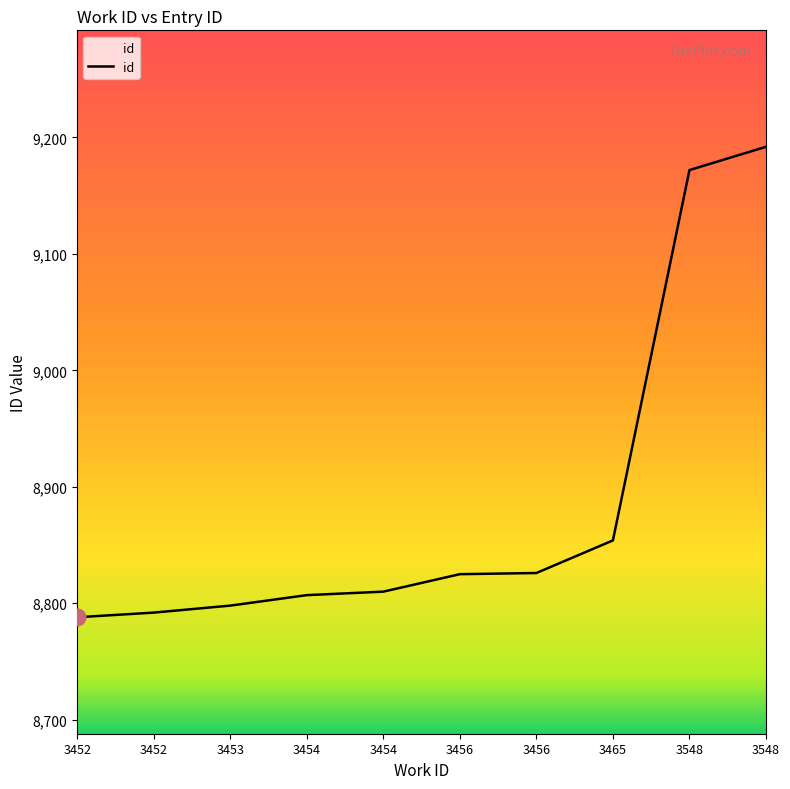

At which category does the chart reach its minimum across all series?

3452